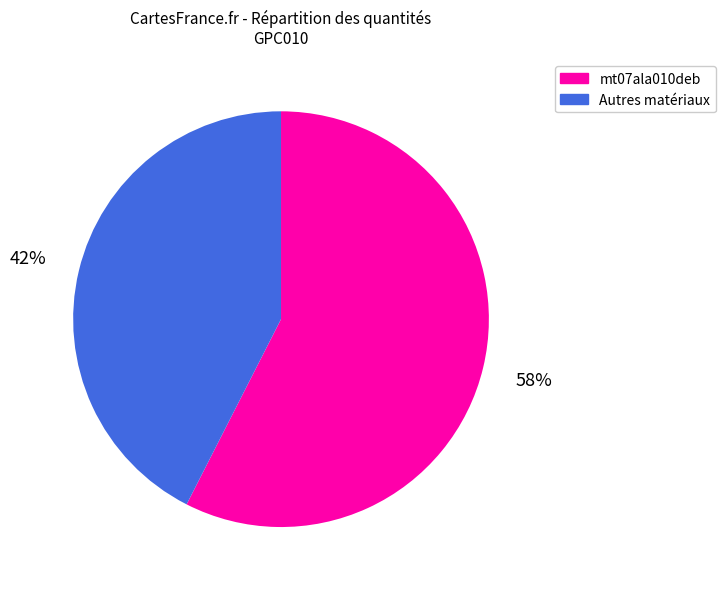

How many slices are in this pie chart?

2